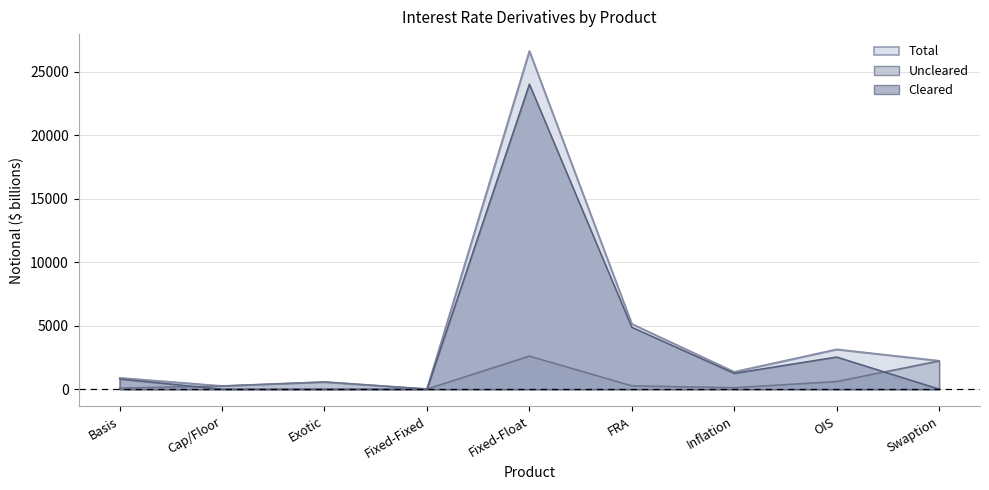

Between Basis and Inflation, which is larger?

Inflation